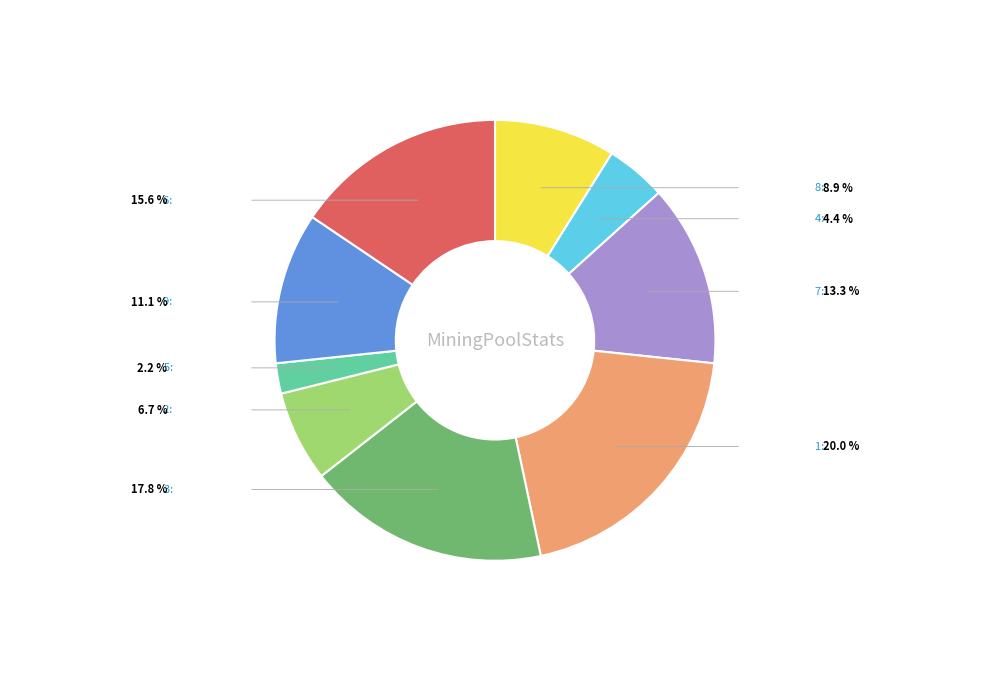

Is it true that 3 is 31% of the pie?

False